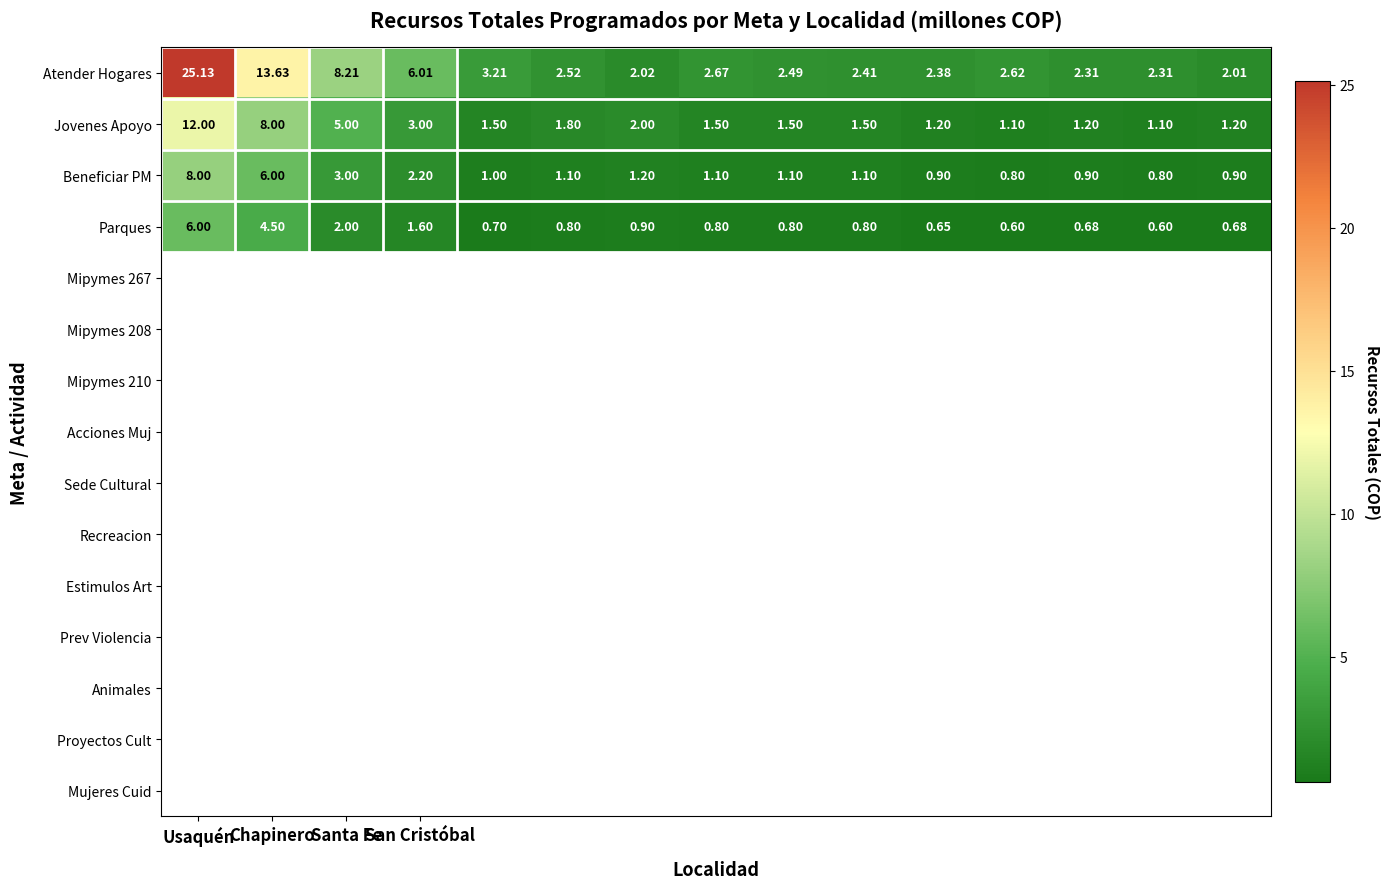

How many distinct data groups are displayed?

4